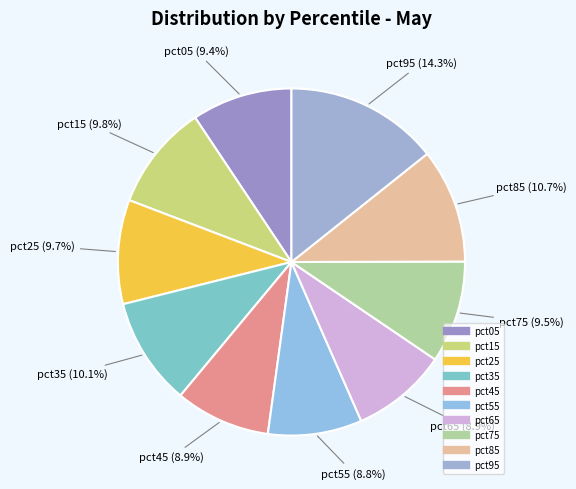

Does pct55 represent more than half of the total?

No